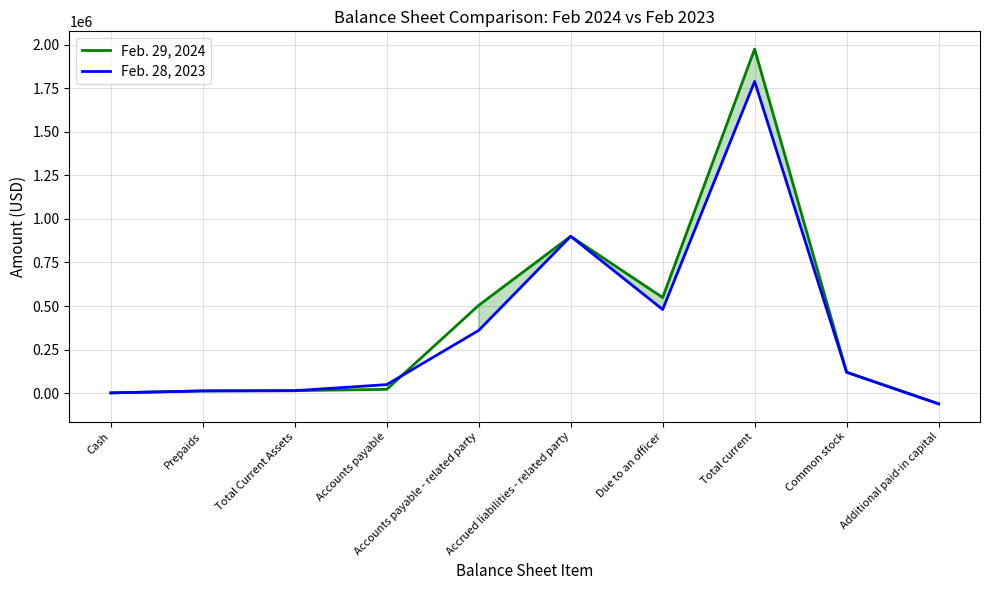

What is the greatest value displayed?

1974566